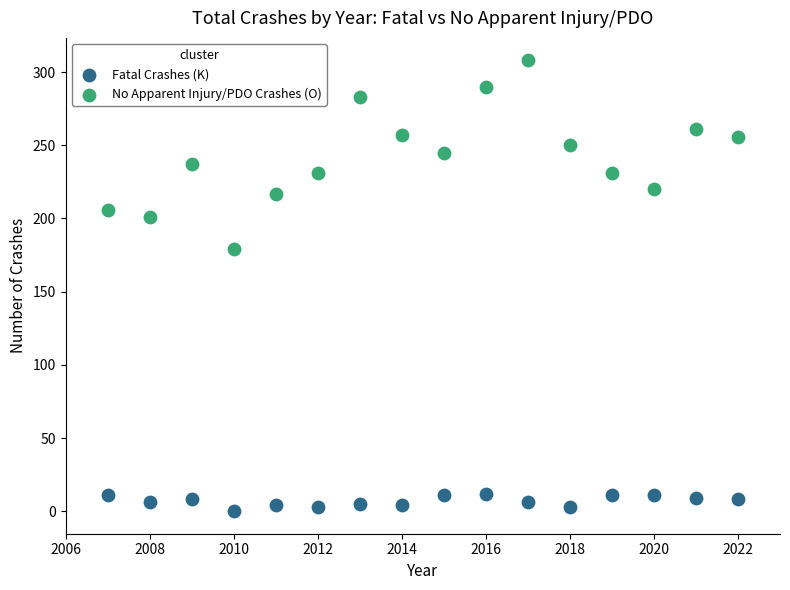

Across all data points, what is the range of Y values (max minus min)?

308